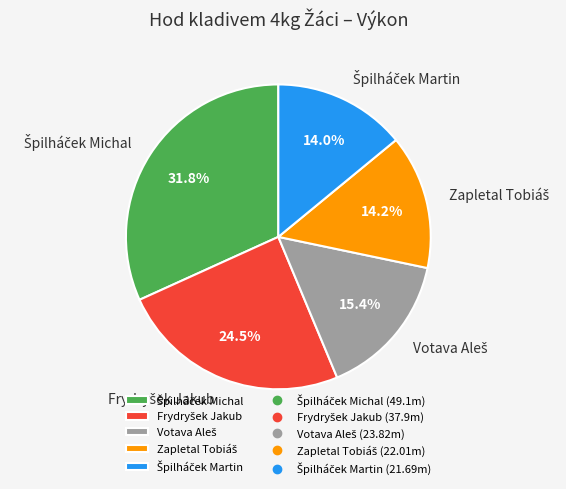

Is there a majority slice in this chart?

No